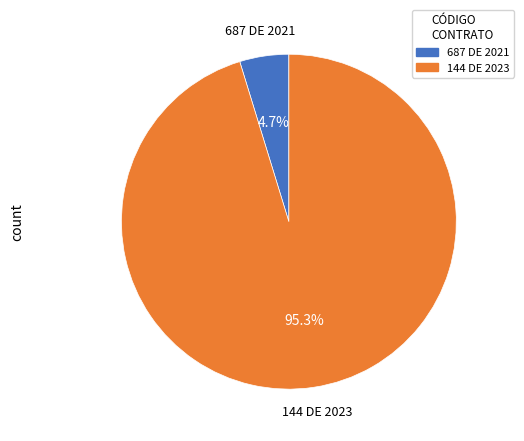

Is it true that 687 DE 2021 is 5% of the pie?

True